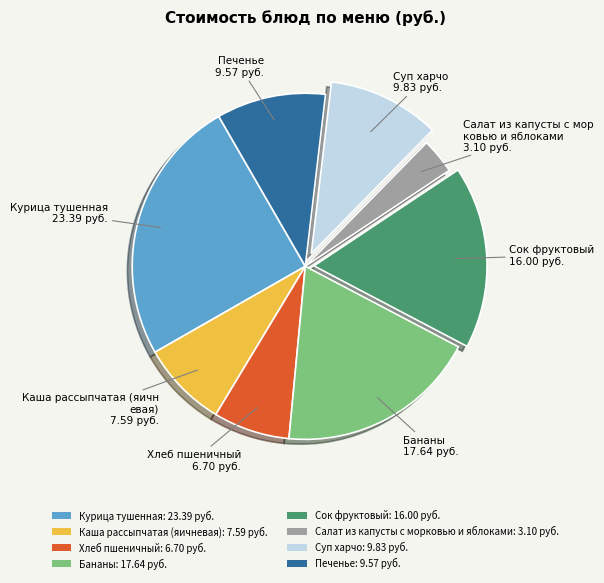

Approximately how many times larger is the value at Бананы compared to Каша рассыпчатая (яичневая)?

2.3